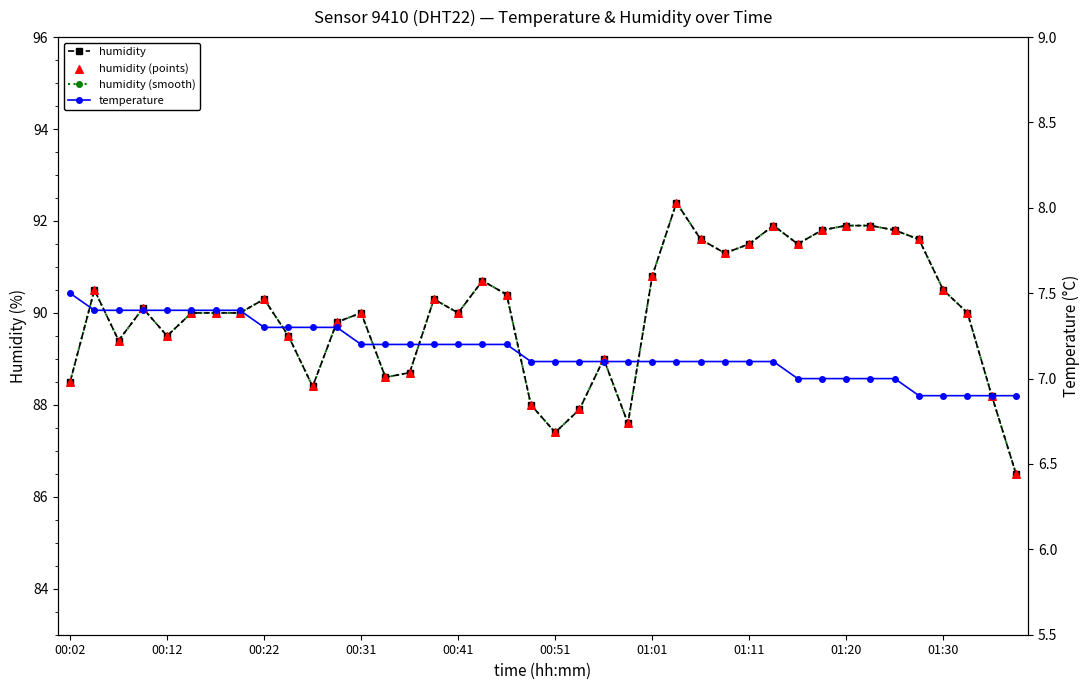

Which series contains the highest Y value?

humidity